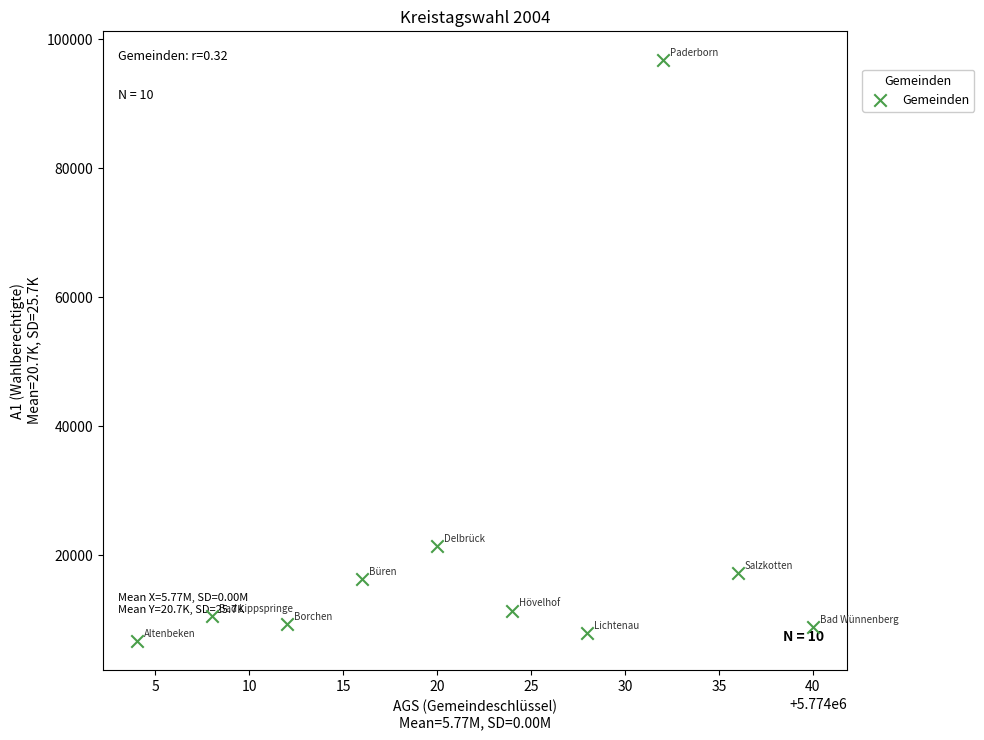

What Y value in the scatter plot is closest to 51725?

21430